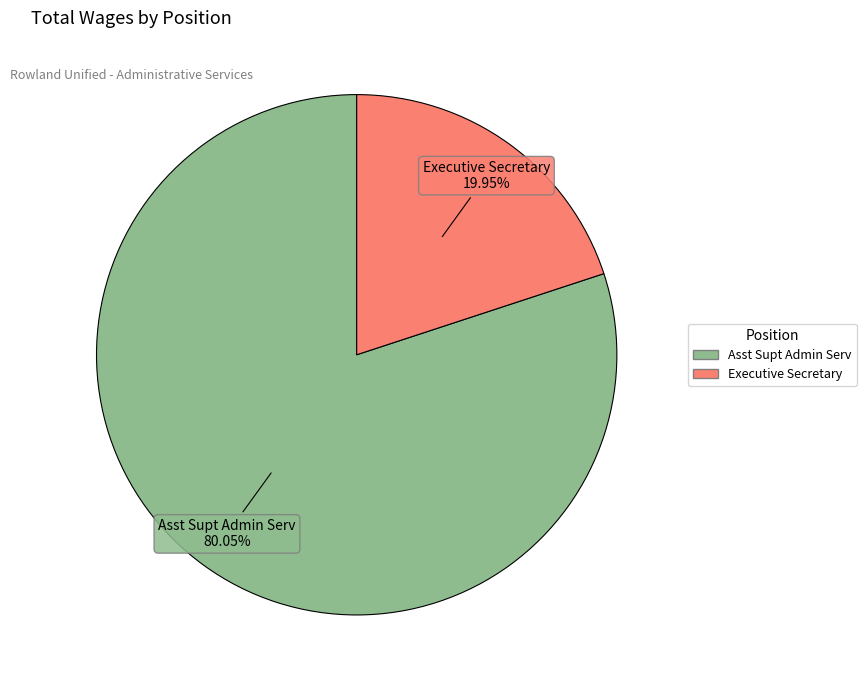

What is the total percentage of Executive Secretary and Asst Supt Admin Serv?

100.0%